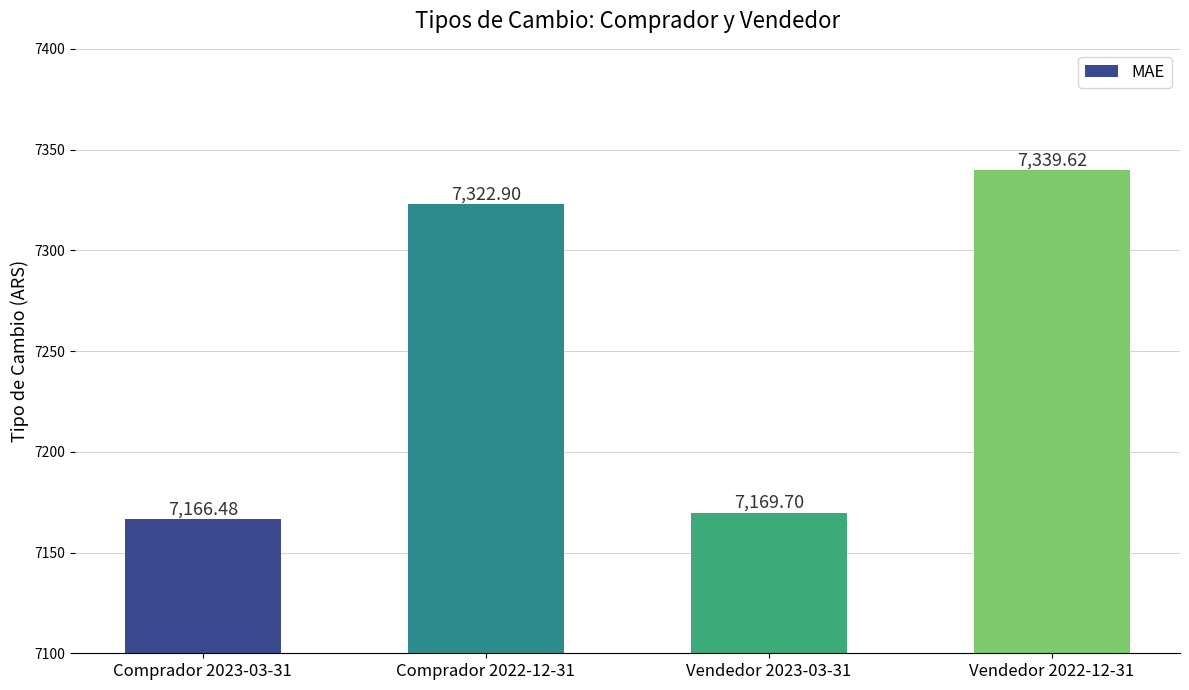

What is the difference between the second highest and second lowest values?

153.2